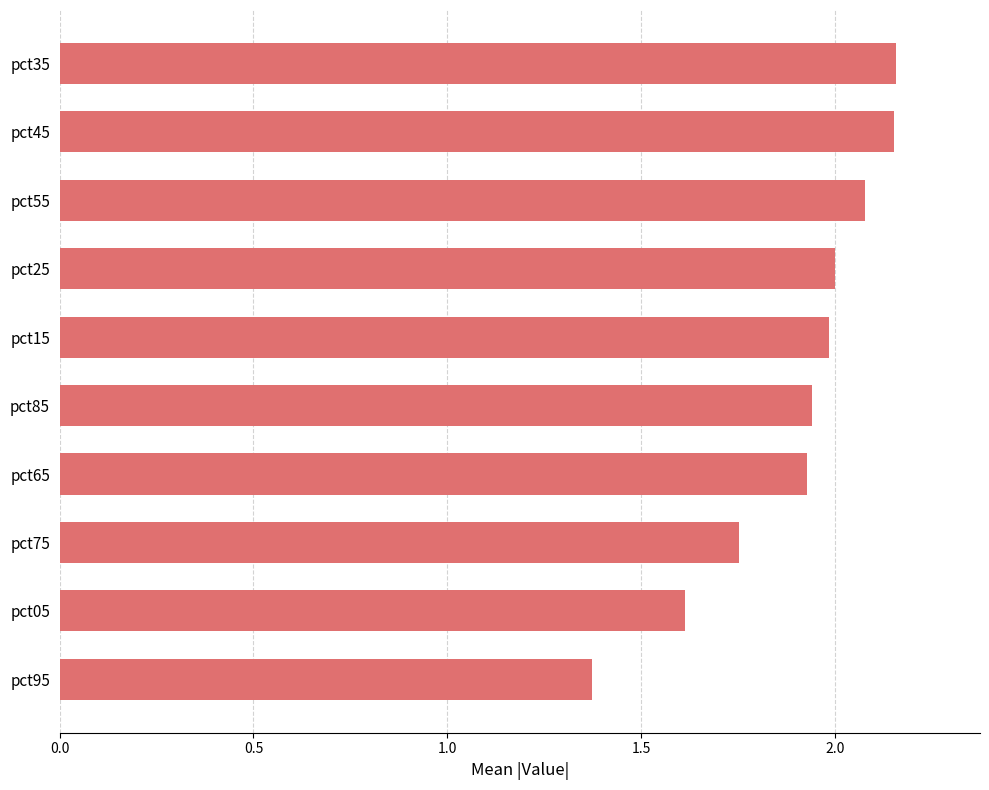

What is the difference between the maximum and minimum values?

0.8